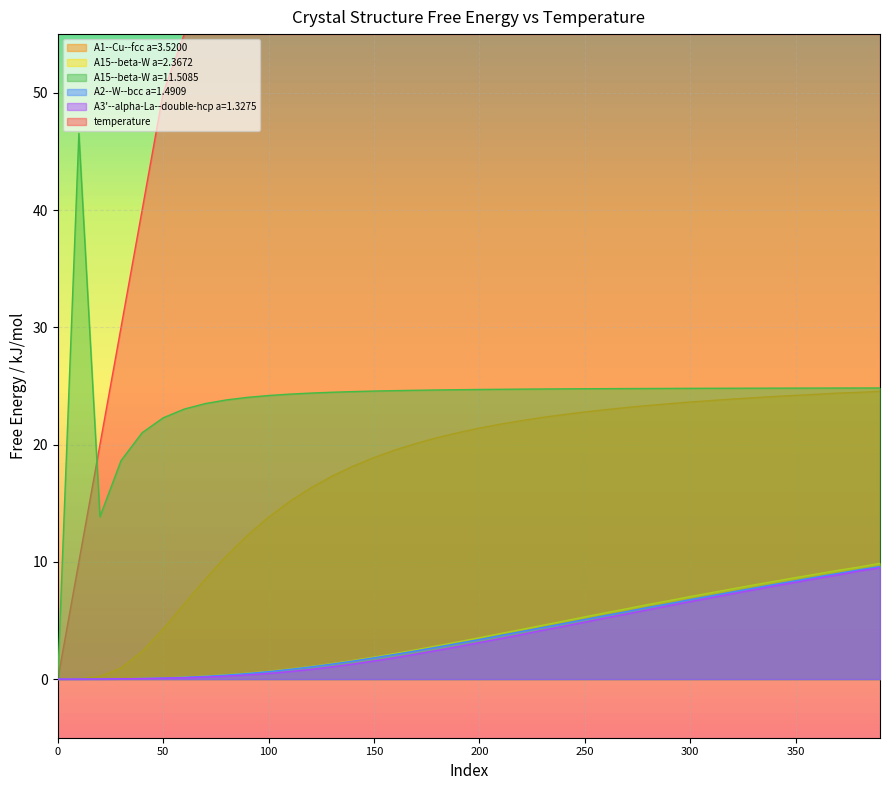

What is the difference between the A1--Cu--fcc a=3.5200 values at 310 and 200?

2.3